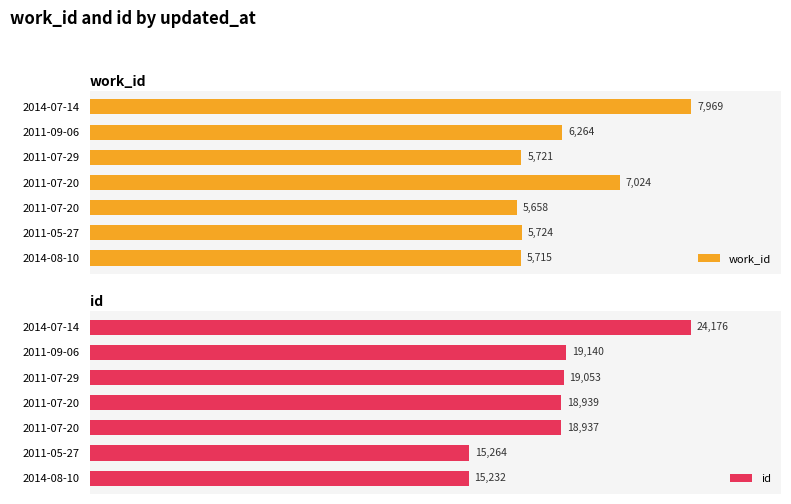

True or false: id has a value of 8996 at 2011-07-29.

False